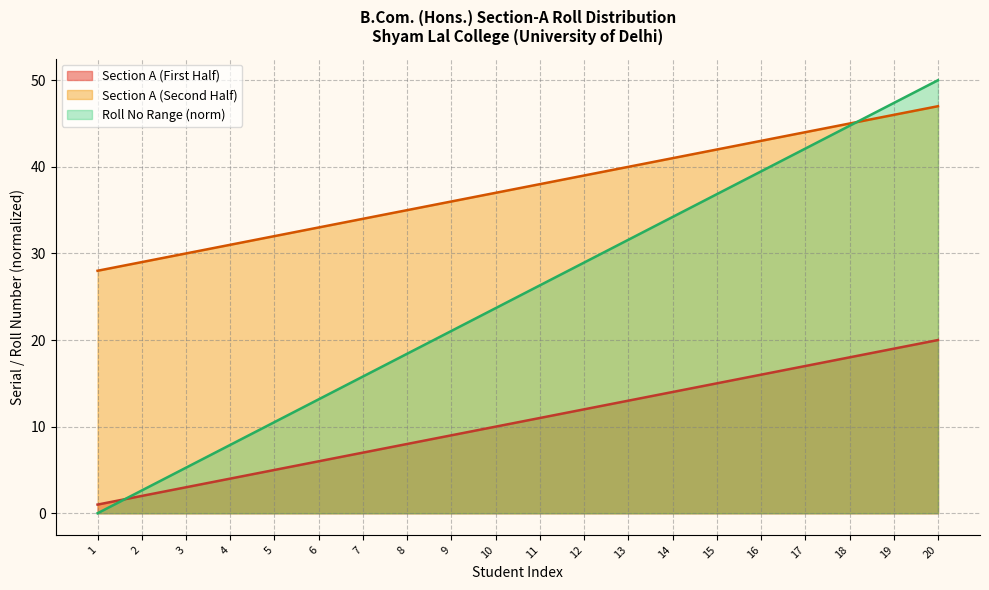

Reading left to right, list all the values displayed in this chart.

Section A (First Half): 1.0	2.0	3.0	4.0	5.0	6.0	7.0	8.0	9.0	10.0	11.0	12.0	13.0	14.0	15.0	16.0	17.0	18.0	19.0	20.0
Section A (Second Half): 28.0	29.0	30.0	31.0	32.0	33.0	34.0	35.0	36.0	37.0	38.0	39.0	40.0	41.0	42.0	43.0	44.0	45.0	46.0	47.0
Roll No Range: 0.0	2.6	5.3	7.9	10.5	13.2	15.8	18.4	21.1	23.7	26.3	28.9	31.6	34.2	36.8	39.5	42.1	44.7	47.4	50.0